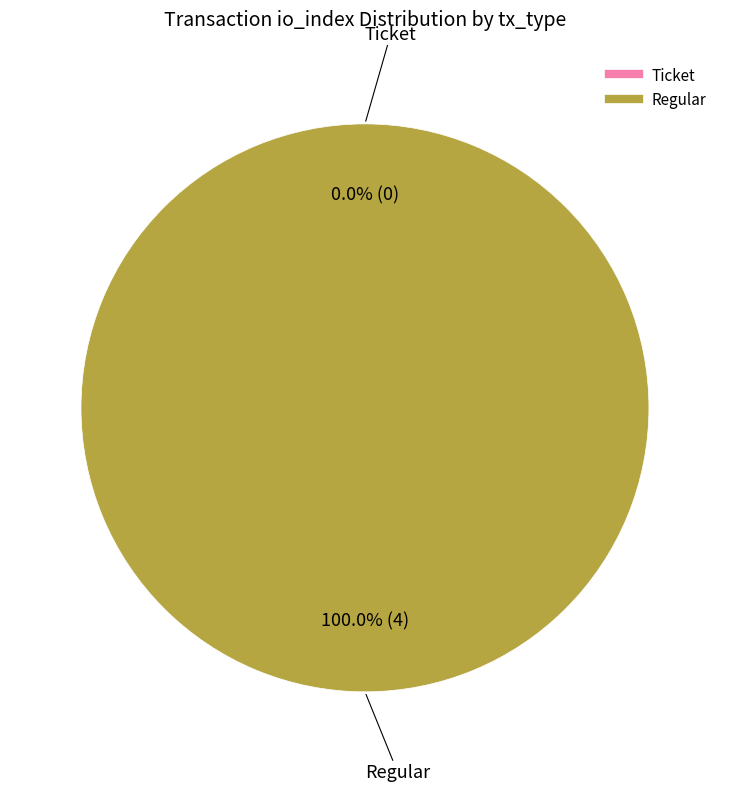

Combined, what portion of the pie is Ticket and Regular?

100.0%